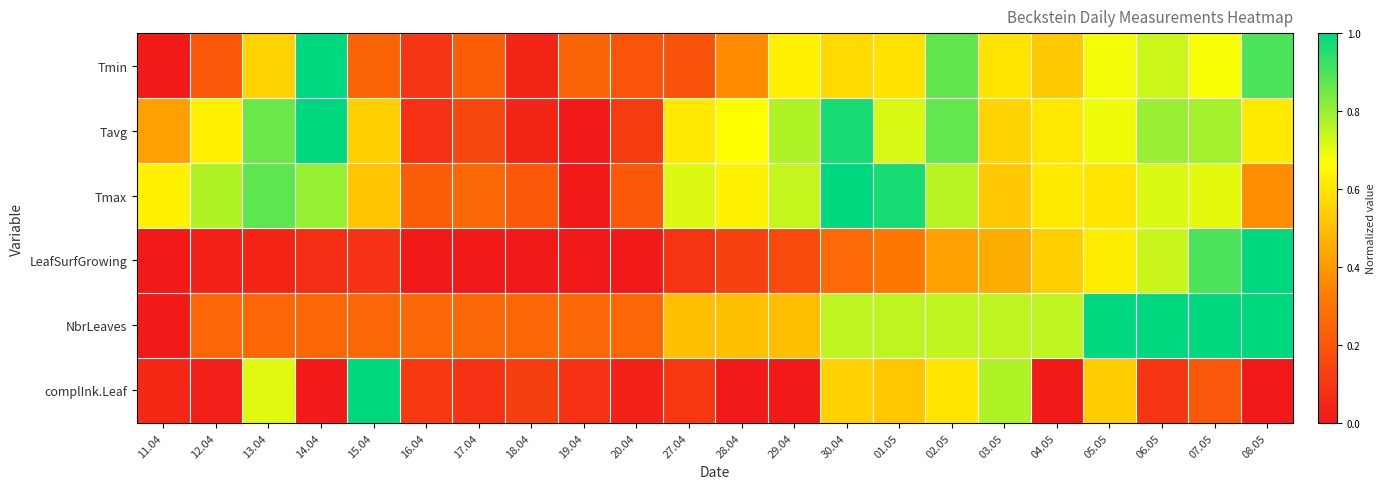

At which category is the sum across all series the highest?

02.05